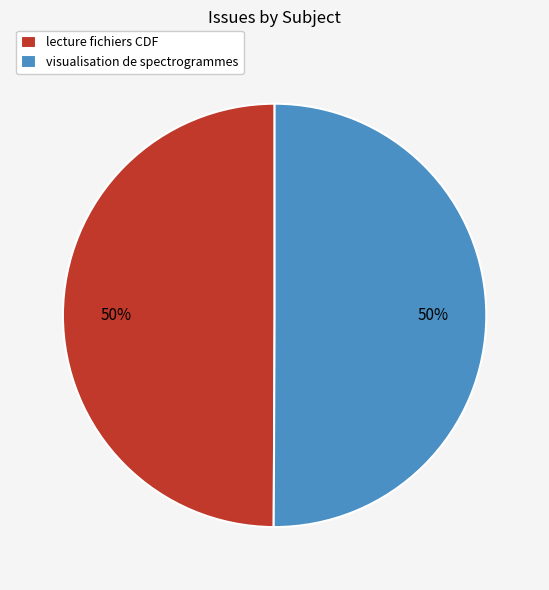

The lecture fichiers CDF slice represents 50% of the pie. True or false?

True